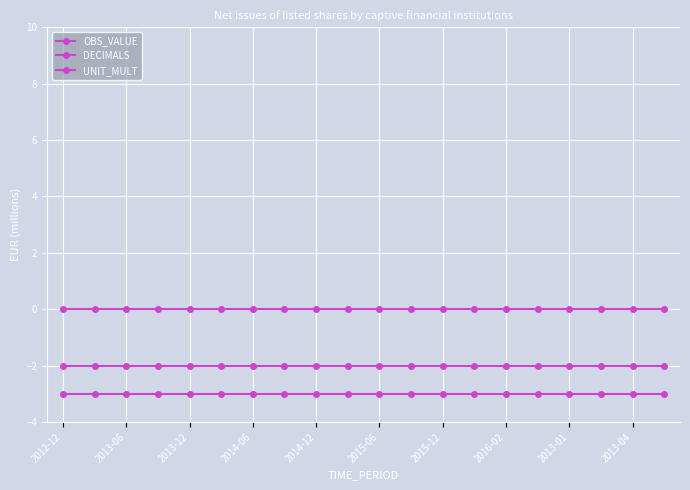

Does the chart display data point markers on the line(s)?

Yes